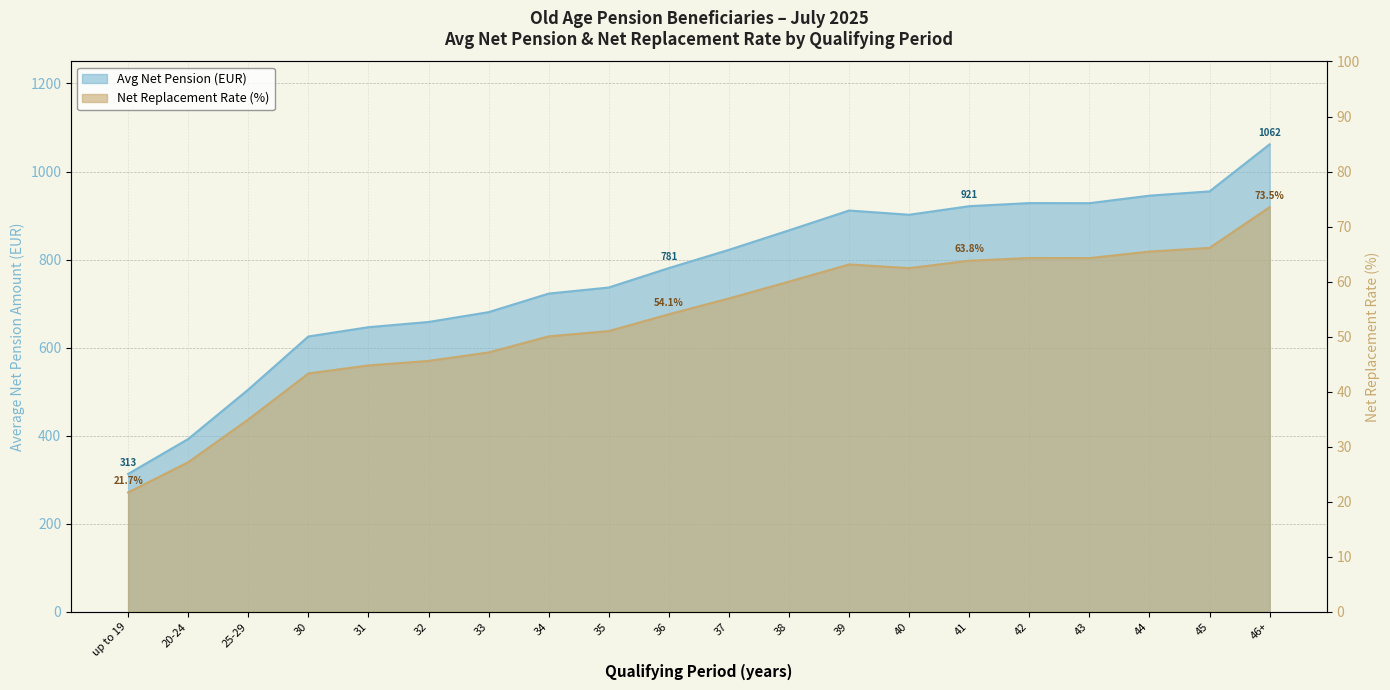

What is the label of the 14th point from the right?

33